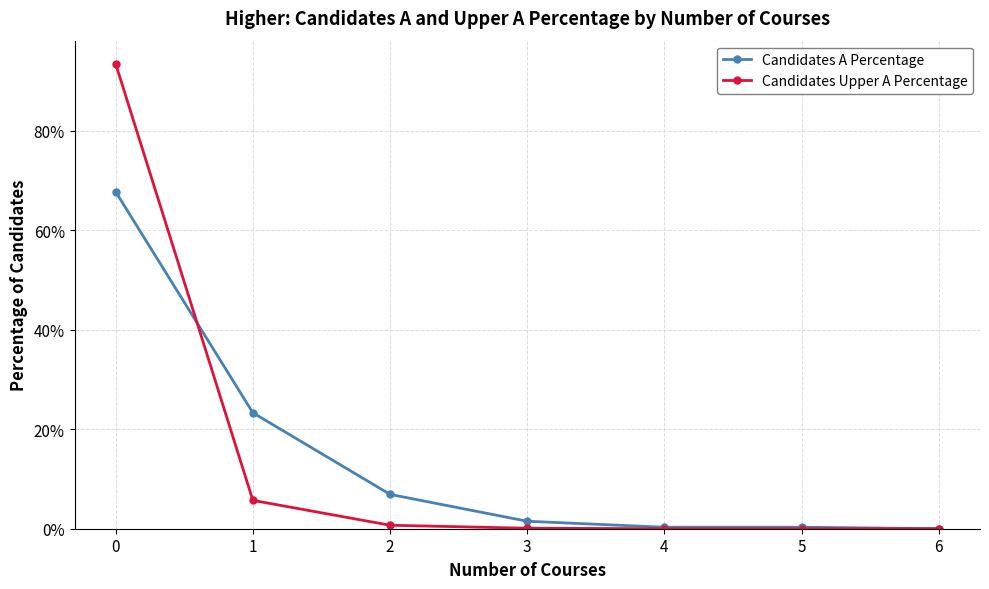

What are all the series names shown in the legend?

Candidates A Percentage, Candidates Upper A Percentage